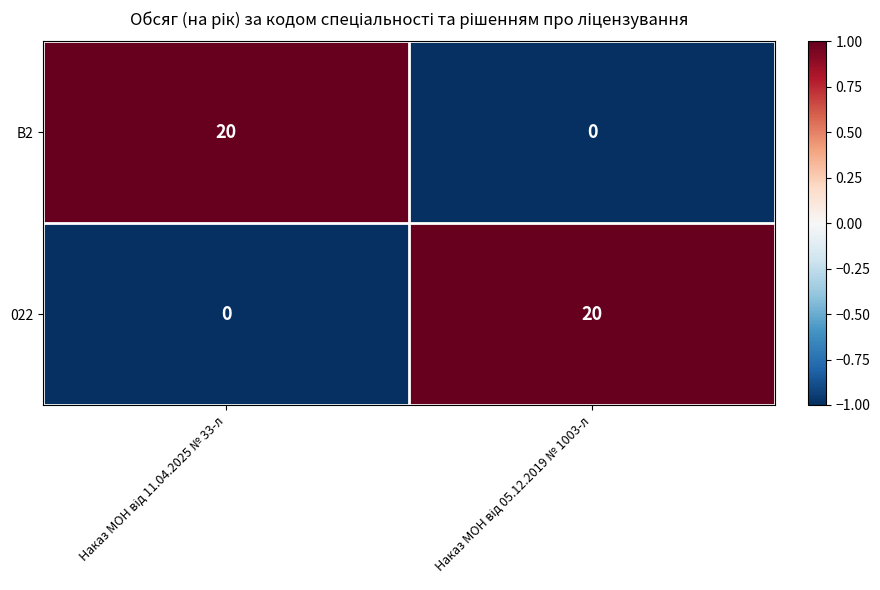

Reading left to right, extract all data points from this chart.

B2: 20	0
022: 0	20